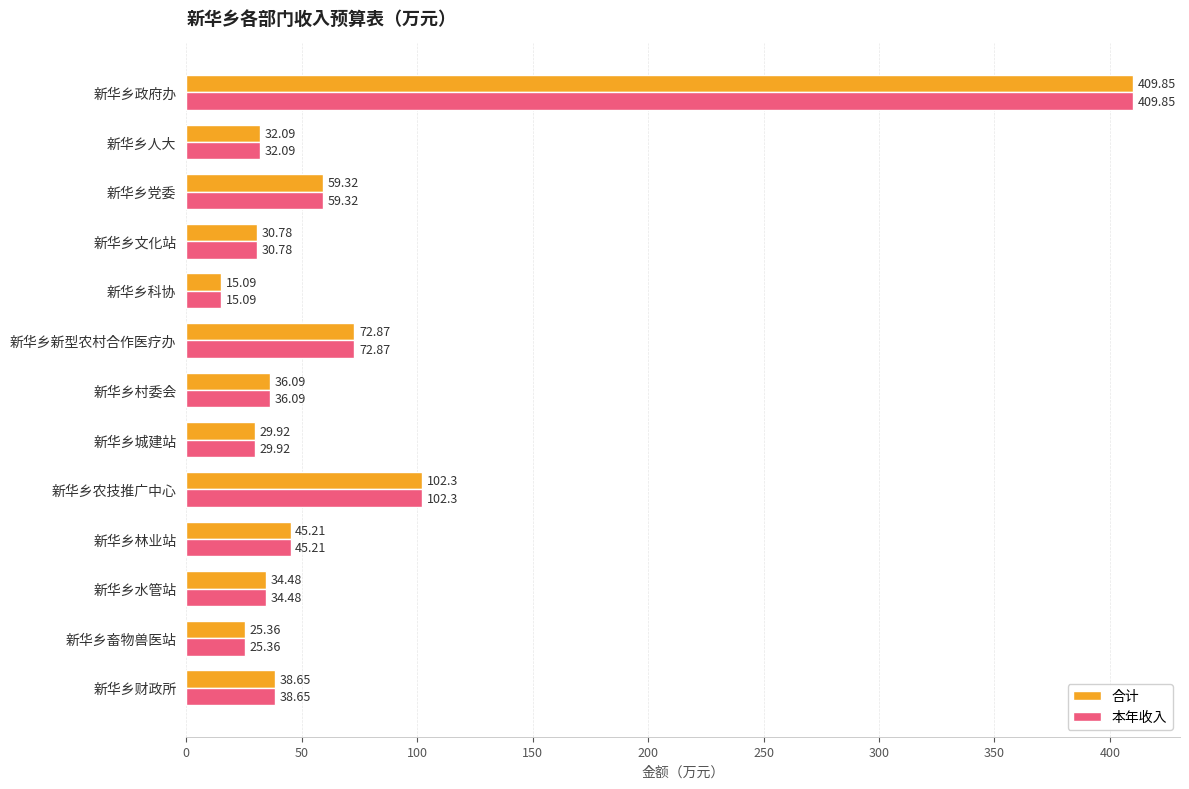

At which category is the sum across all series the highest?

新华乡政府办